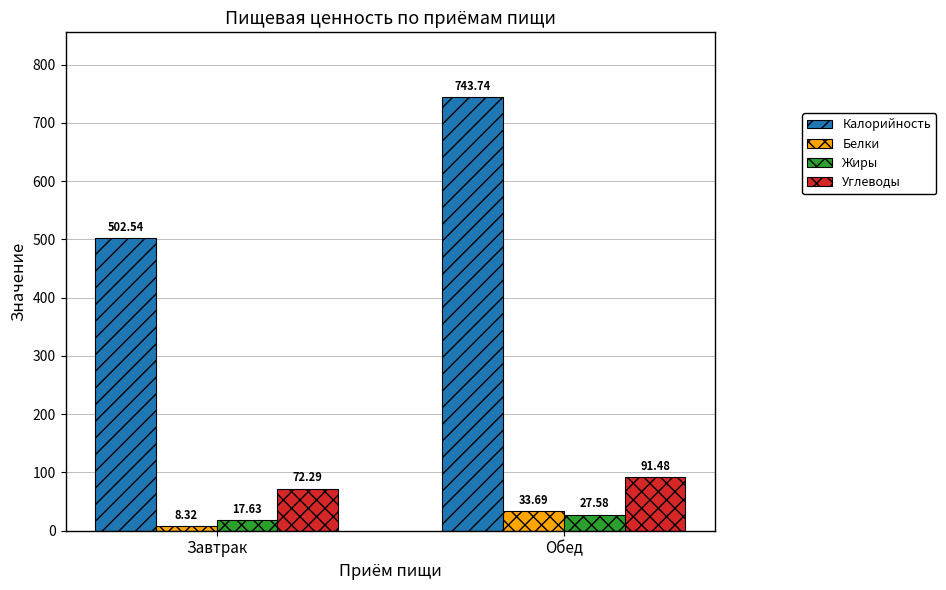

What is the sum of all Жиры values?

45.2